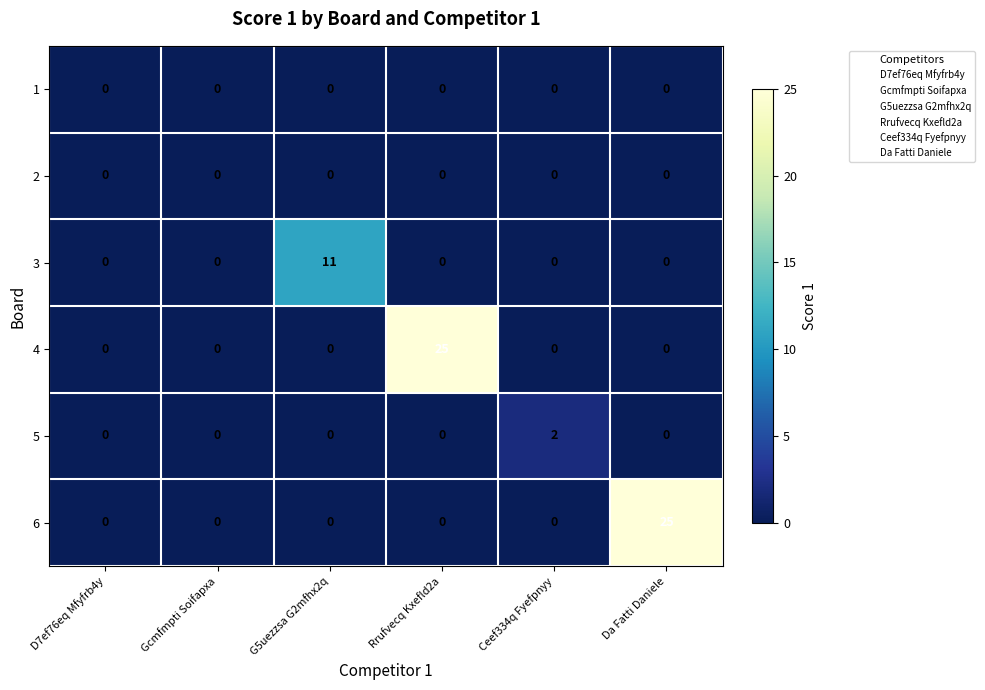

Which series changed the most between D7ef76eq Mfyfrb4y and Rrufvecq Kxefld2a?

4